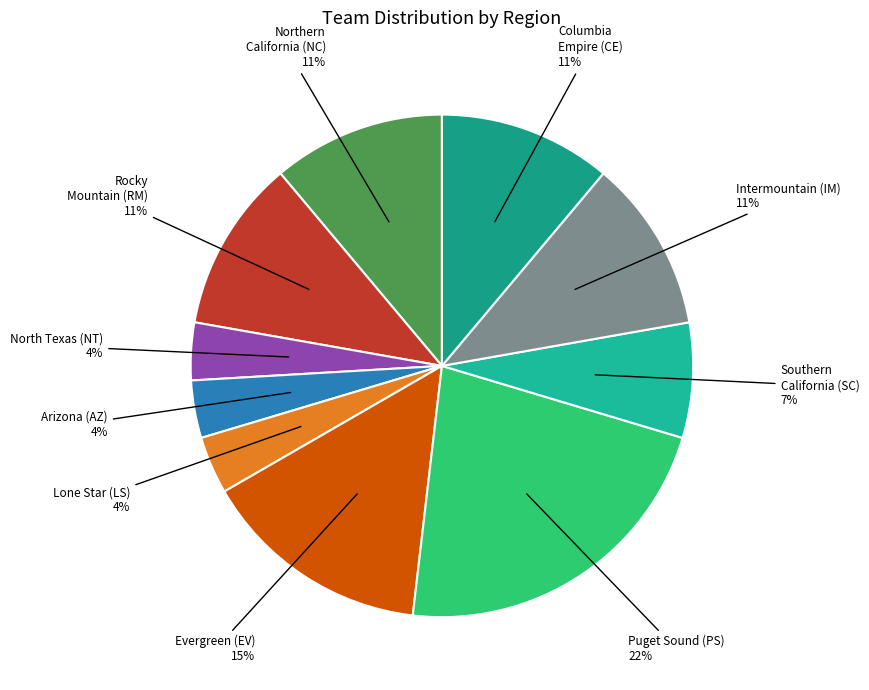

Which category has the biggest portion of the pie?

Puget Sound (PS)